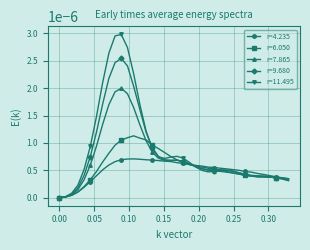

List the series in order of their overall mean, highest first.

r=11.495, r=9.680, r=7.865, r=6.050, r=4.235